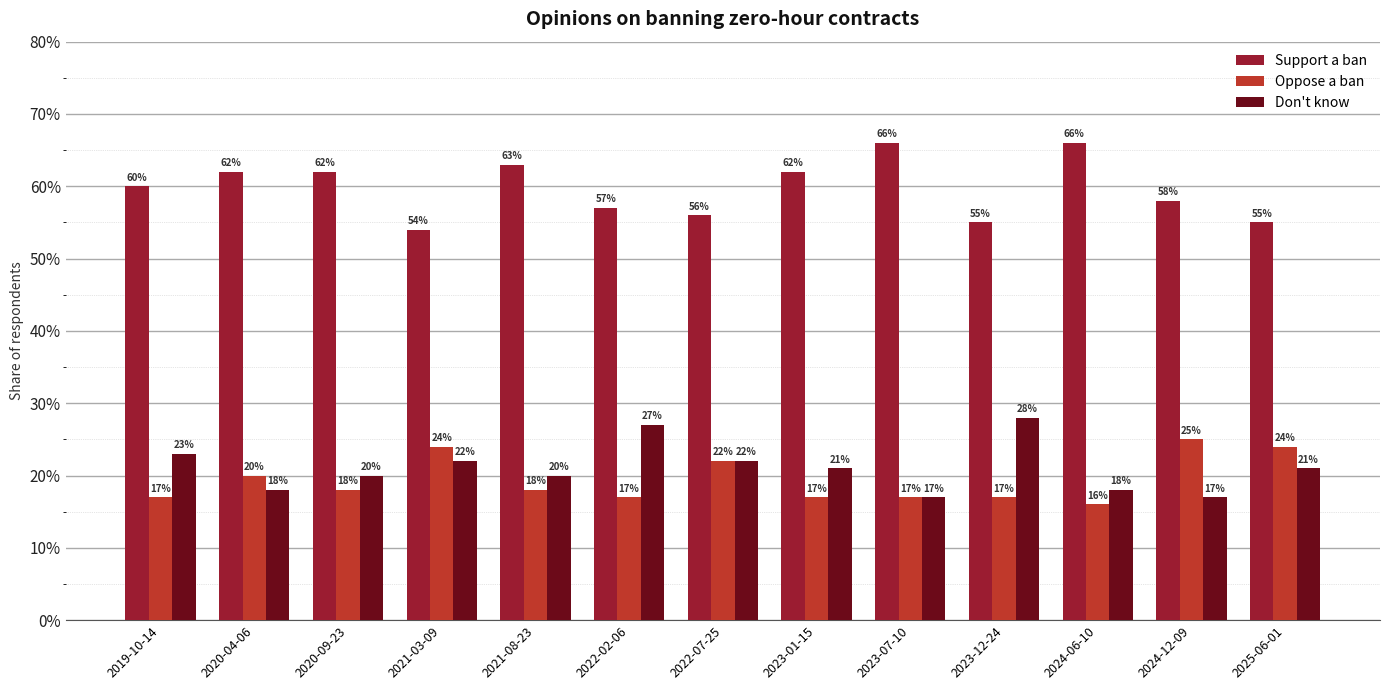

What are all the series names shown in the legend?

Support a ban, Oppose a ban, Don't know